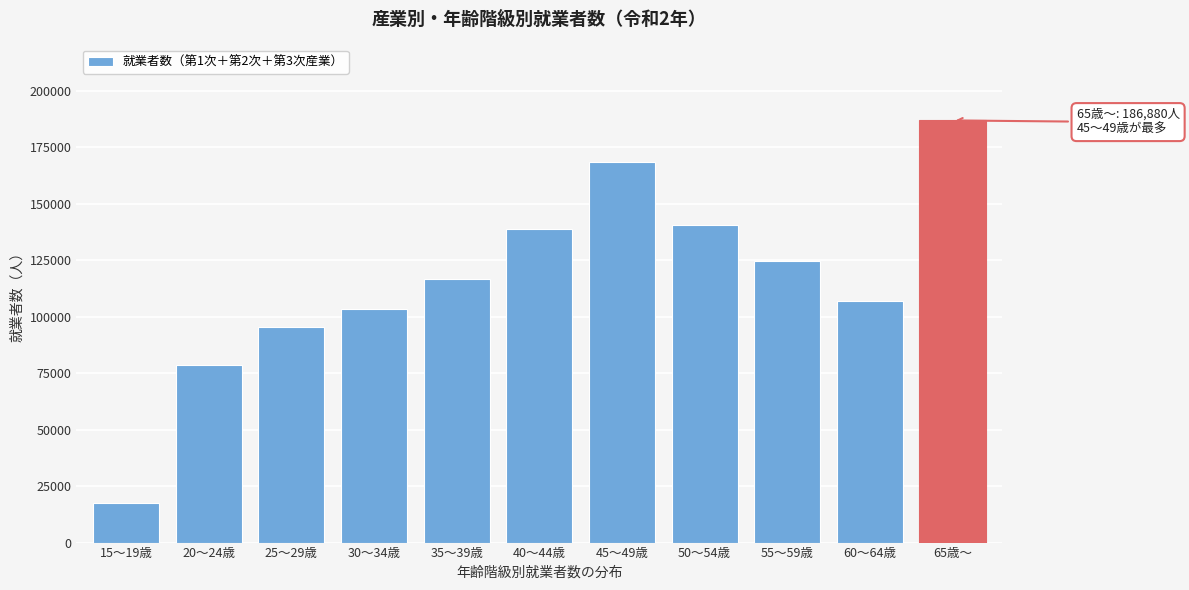

Reading right to left, transcribe all the data shown in this chart.

186880	107156	124687	140611	168399	138668	116500	103276	95604	78738	17616